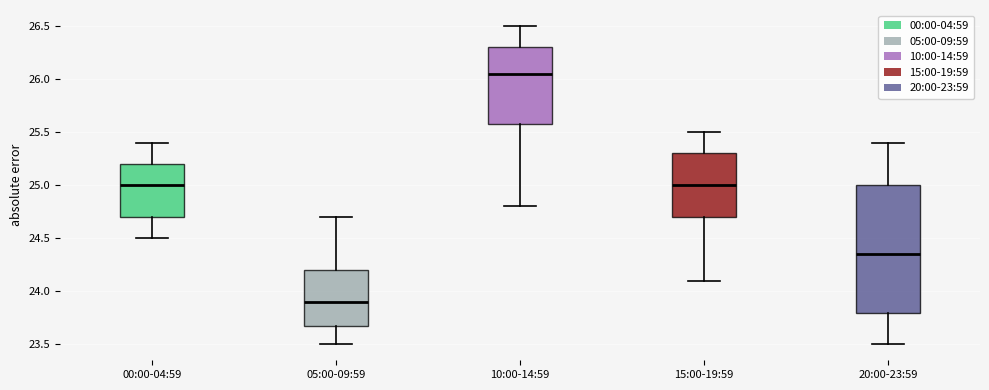

Which box is the tallest, from its lower edge to its upper edge?

20:00-23:59